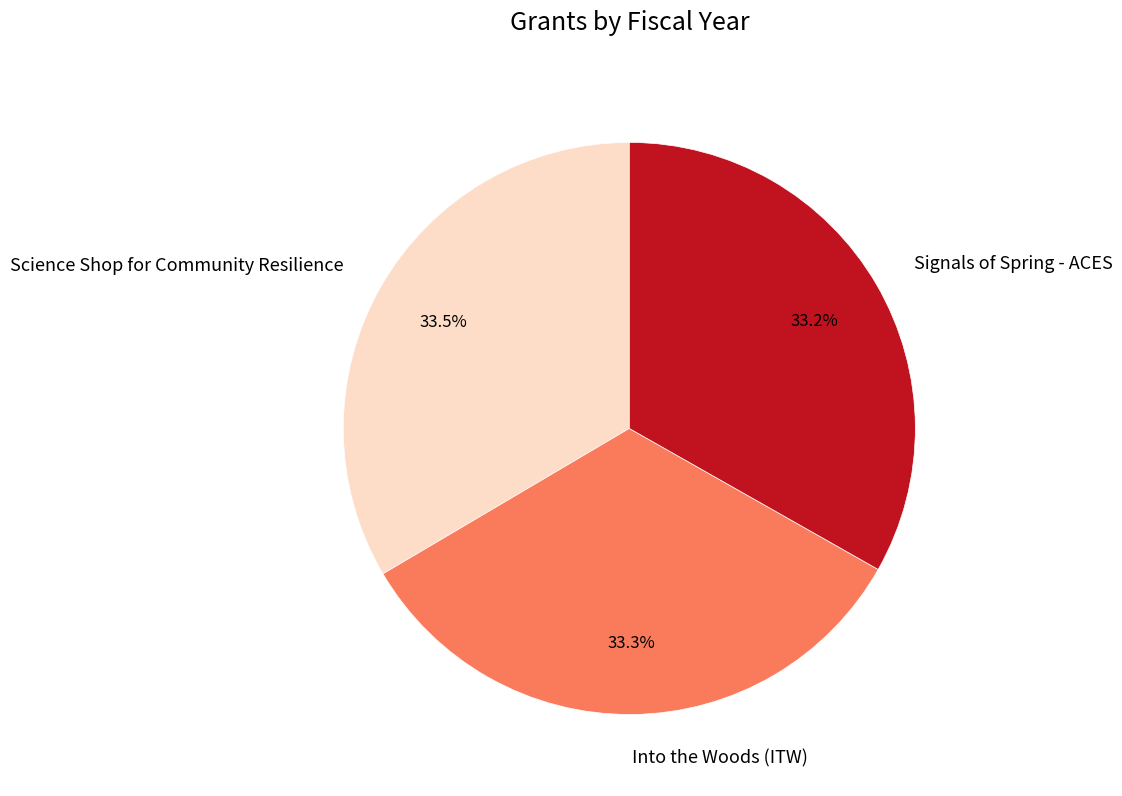

What percentage is NOT represented by Signals of Spring - ACES?

66.8%